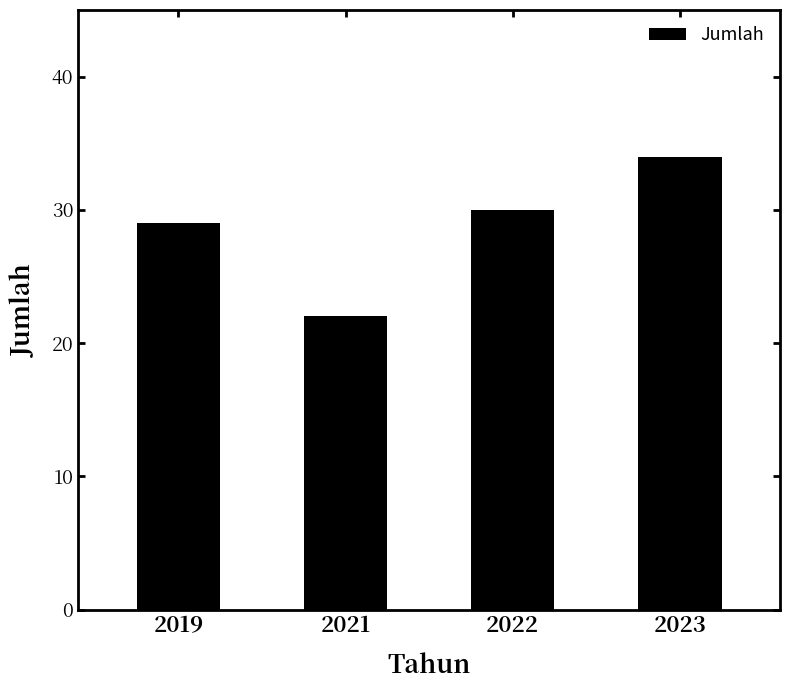

What is the difference between the maximum and second lowest values?

5